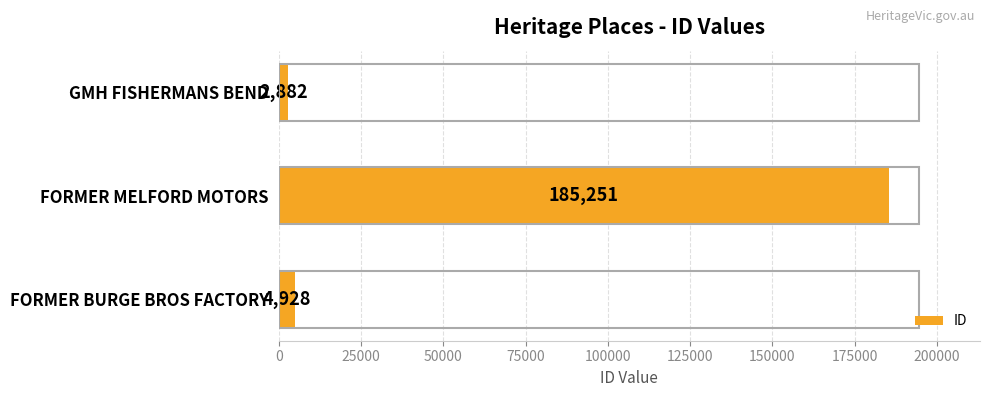

List the labels in order of value, largest first.

FORMER MELFORD MOTORS, FORMER BURGE BROS FACTORY, GMH FISHERMANS BEND